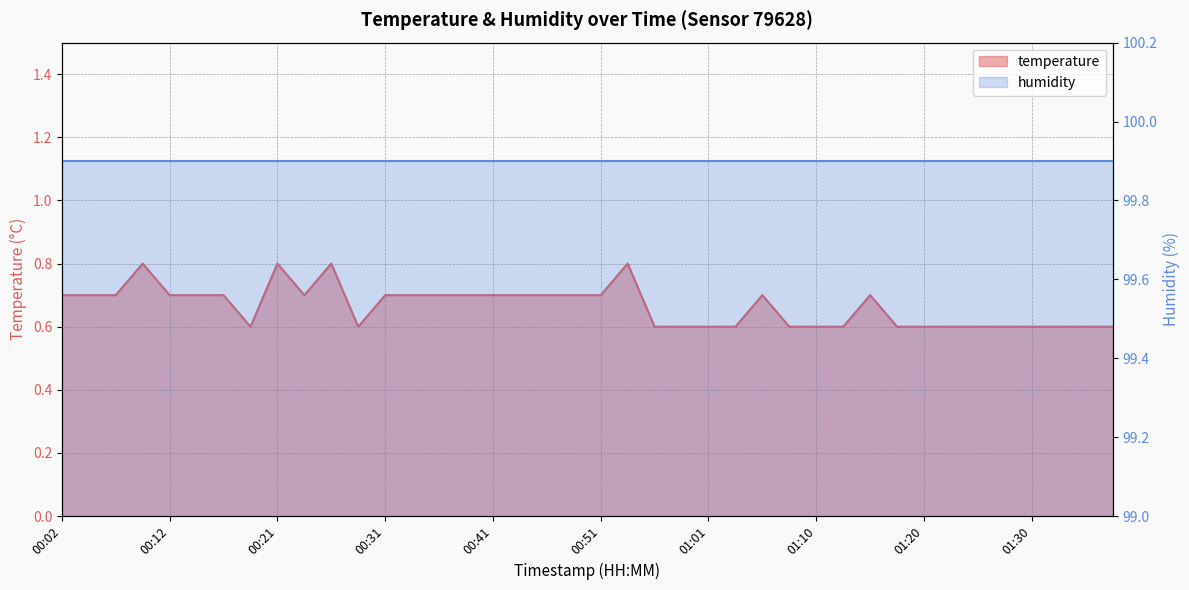

What is the maximum value shown in the chart?

0.8